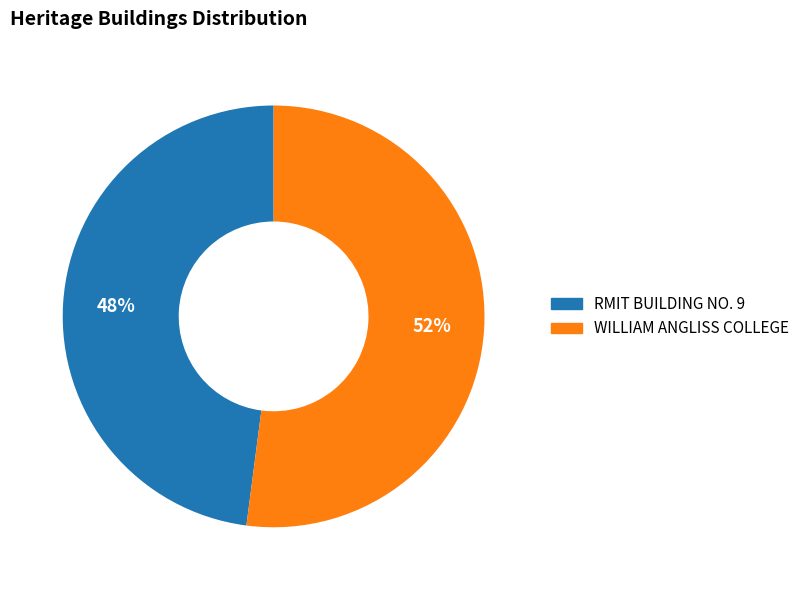

Does RMIT BUILDING NO. 9 represent more than half of the total?

No